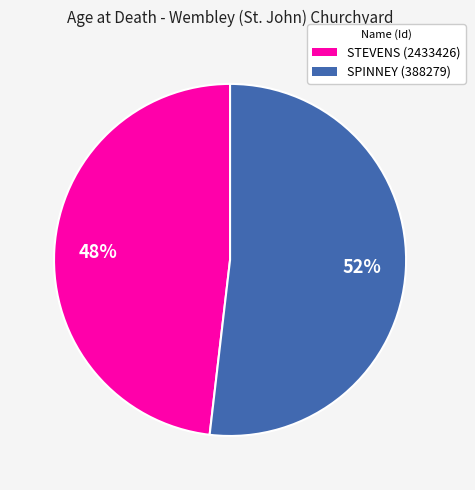

To the nearest percent, what portion does SPINNEY (388279) represent?

52%